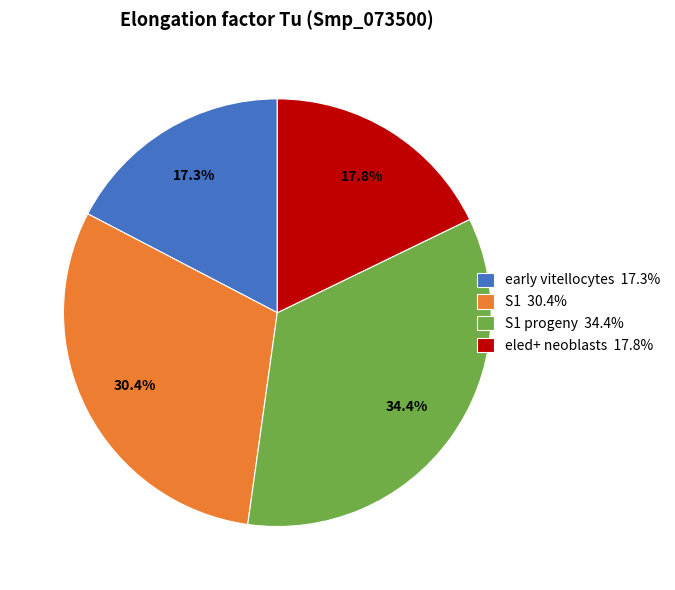

What portion of the pie excludes eled+ neoblasts 17.8%?

82.2%